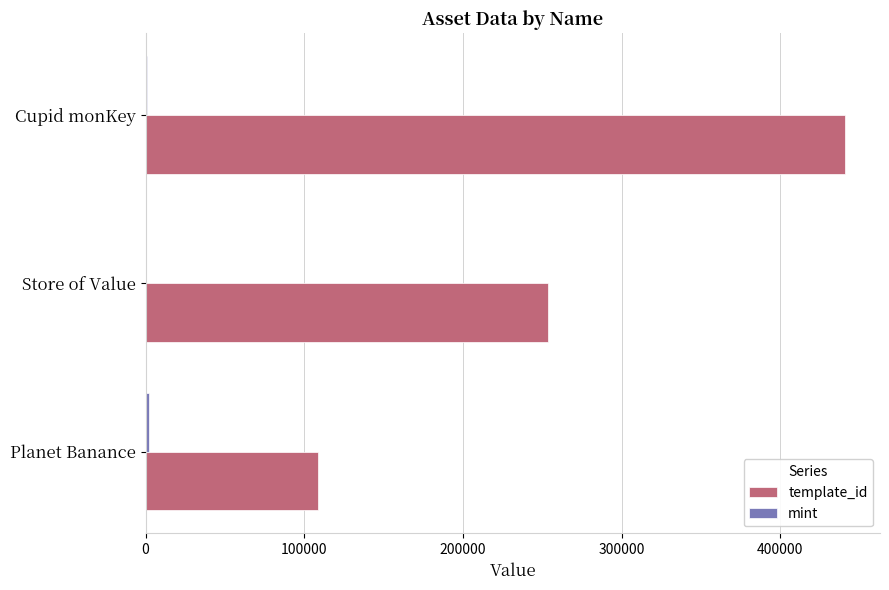

Count the number of data series in this chart.

2